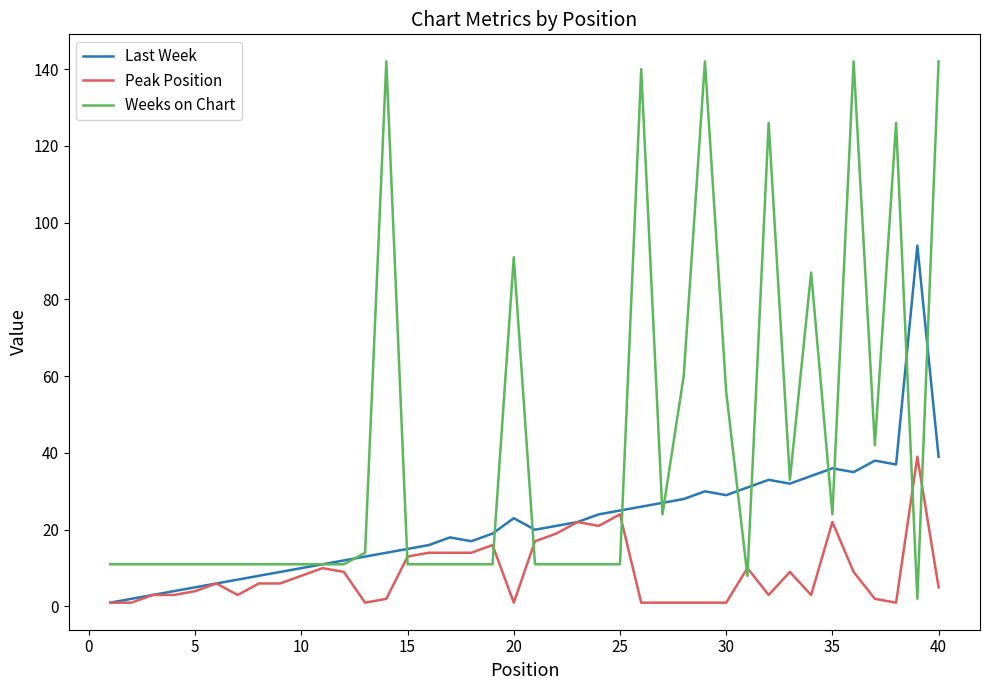

Rank the series by their maximum value, from highest to lowest.

Weeks on Chart, Last Week, Peak Position